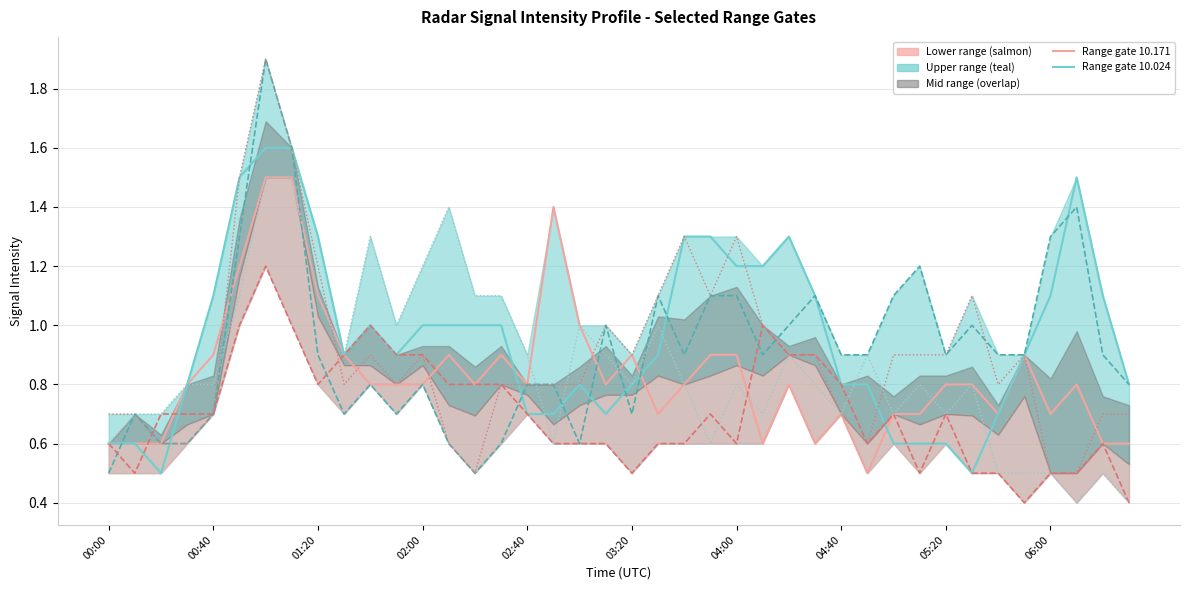

Which series has the largest total across all categories?

10.024